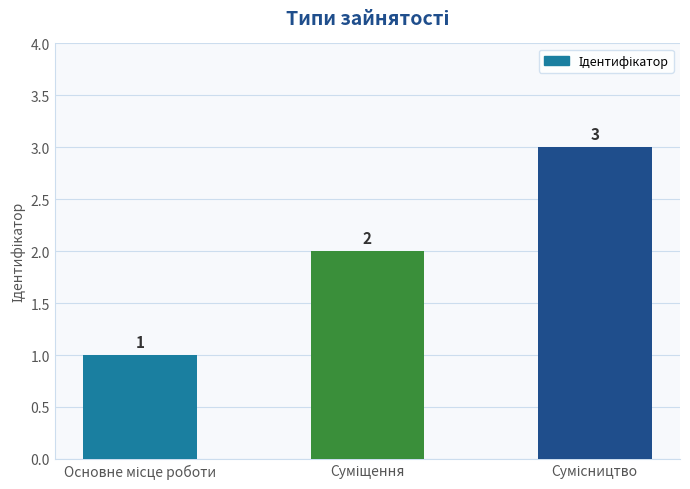

What is the maximum value shown in the chart?

3